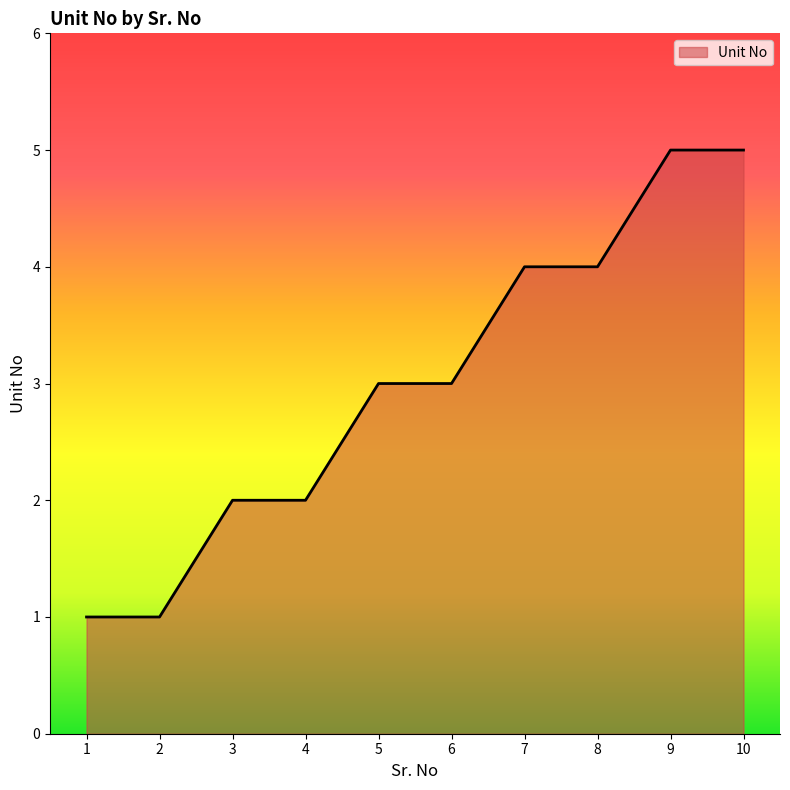

What is the maximum value shown in the chart?

5